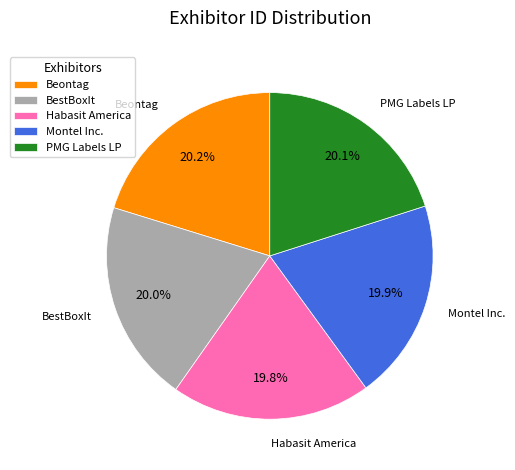

To the nearest percent, what percentage of the pie is PMG Labels LP?

20%